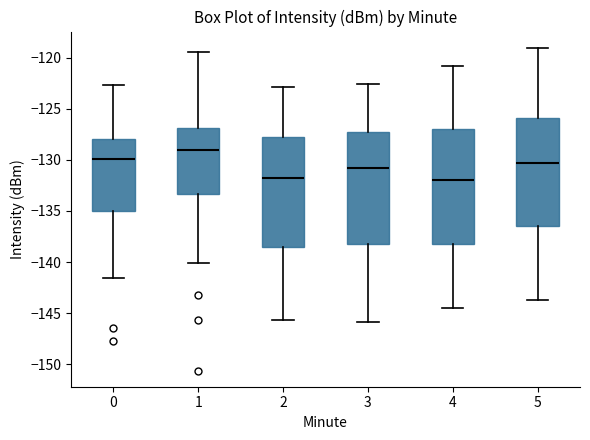

Reading left to right, read every box against the y-axis: the position of its median line, the range the box covers, and the ends of its whiskers. The values are not printed on the chart, so give them approximately, as read against the axis.

0: median -130.0, box -135.0 to -128.0, whiskers -141.5 to -122.5
1: median -129.0, box -133.5 to -127.0, whiskers -140.0 to -119.5
2: median -132.0, box -138.5 to -128.0, whiskers -145.5 to -123.0
3: median -131.0, box -138.5 to -127.5, whiskers -146.0 to -122.5
4: median -132.0, box -138.0 to -127.0, whiskers -144.5 to -121.0
5: median -130.5, box -136.5 to -126.0, whiskers -143.5 to -119.0